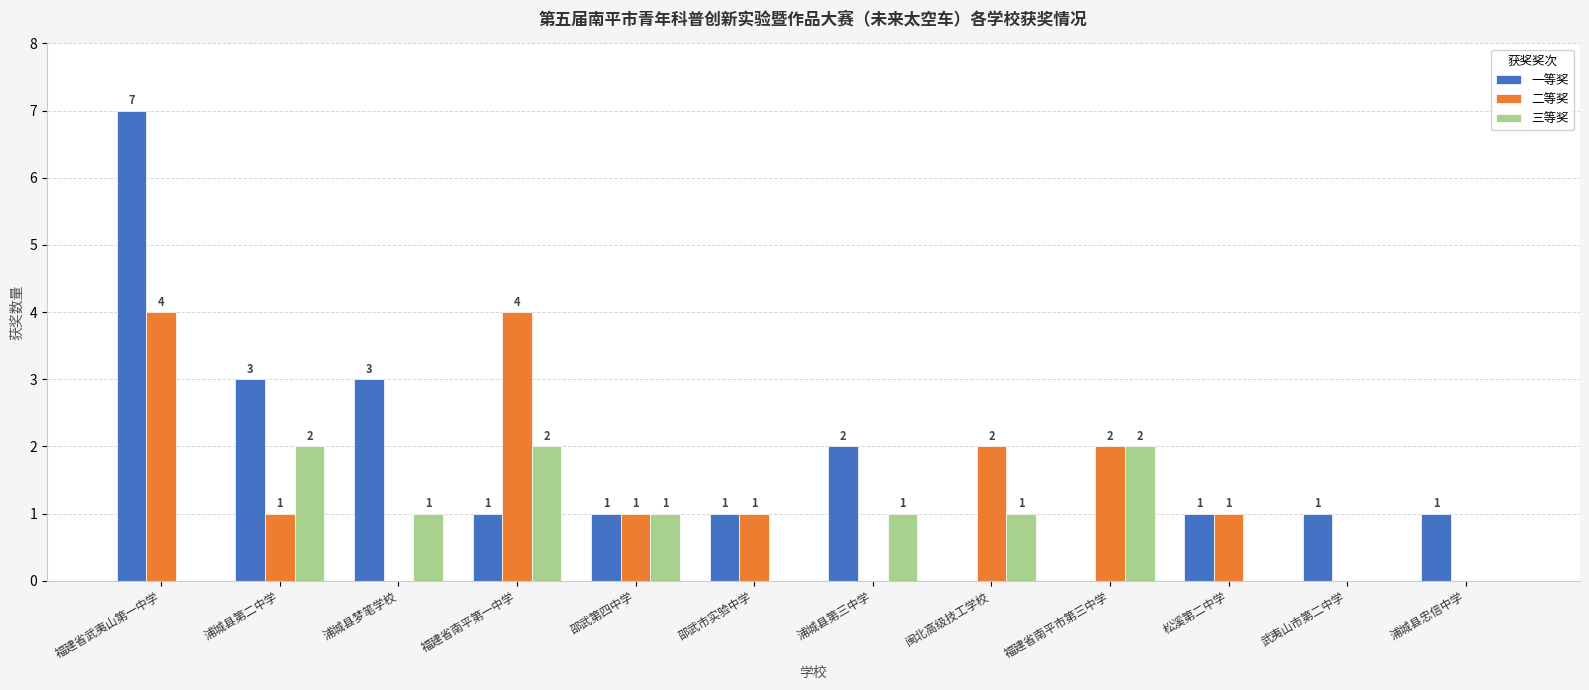

What is the difference between the 一等奖 values at 福建省南平市第三中学 and 邵武第四中学?

1